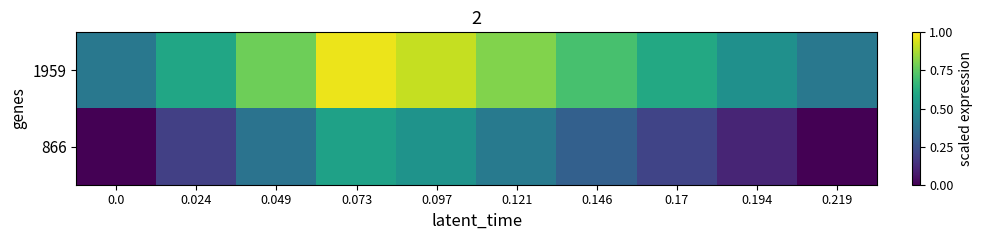

At 0.024, list the series in order from smallest to largest.

866, 1959